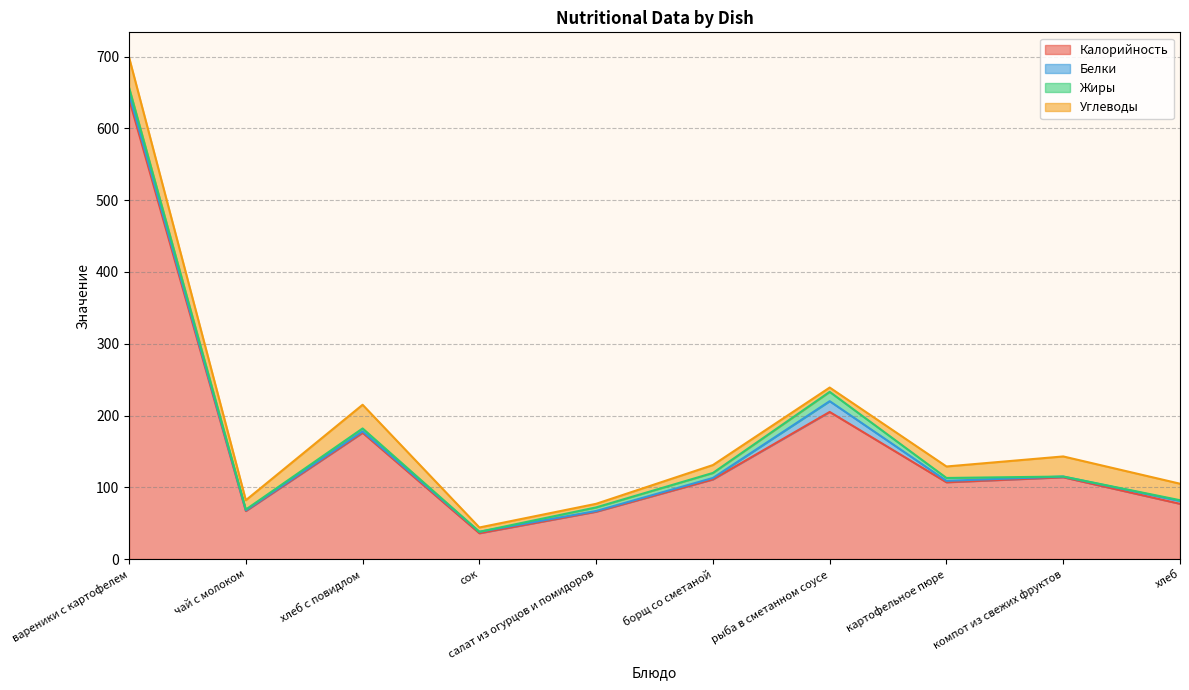

What is the difference between the Белки values at компот из свежих фруктов and картофельное пюре?

1